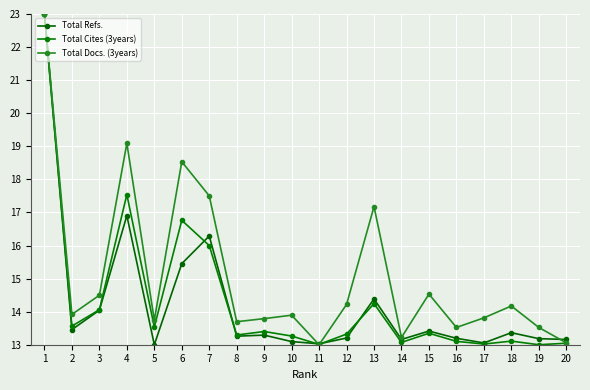

Does the chart display data point markers on the line(s)?

Yes